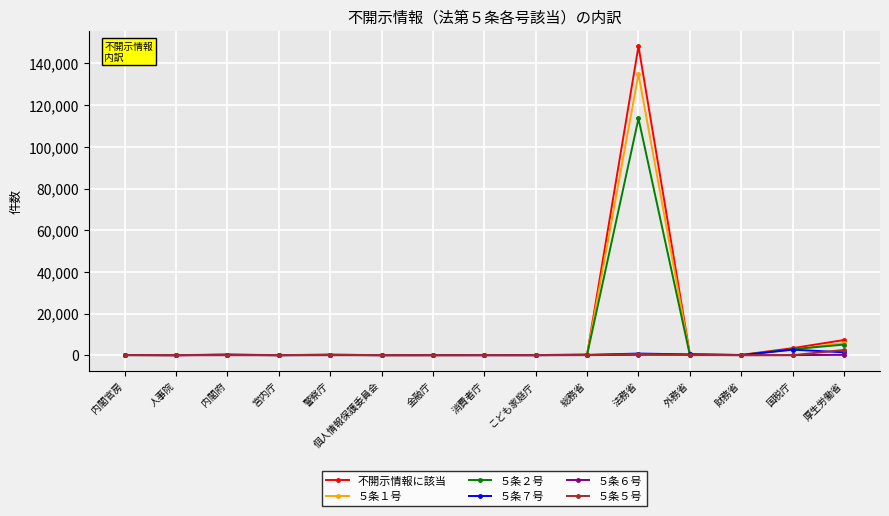

What is the label of the 1st point from the left?

内閣官房